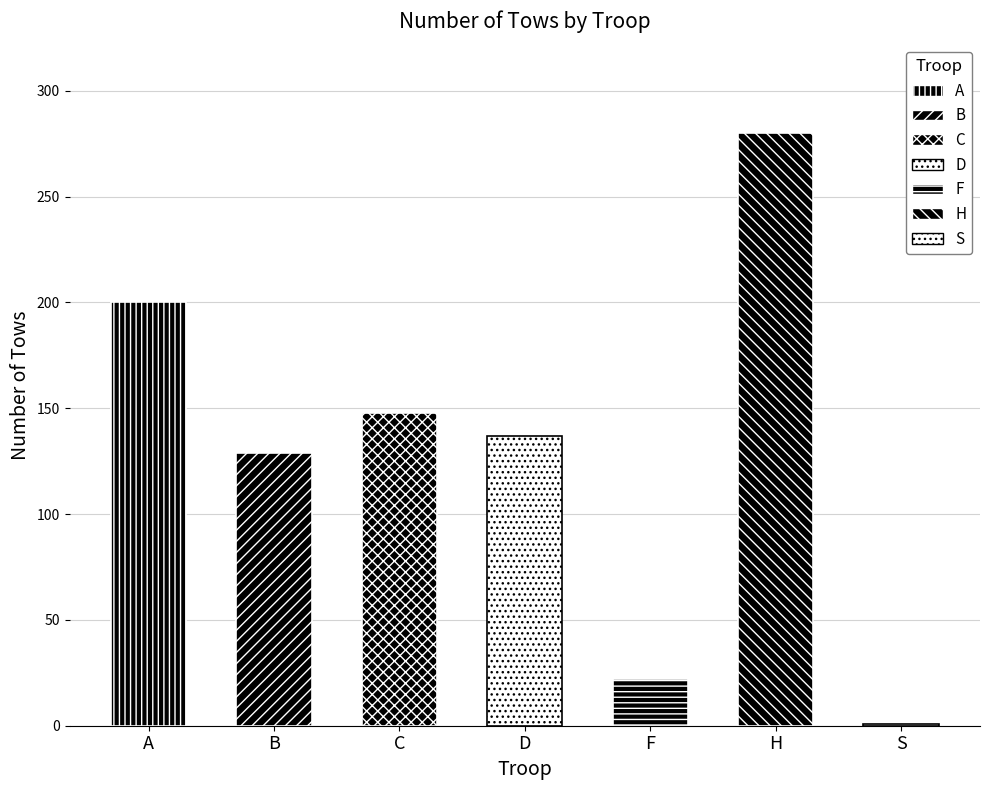

How many bars are there in total?

7